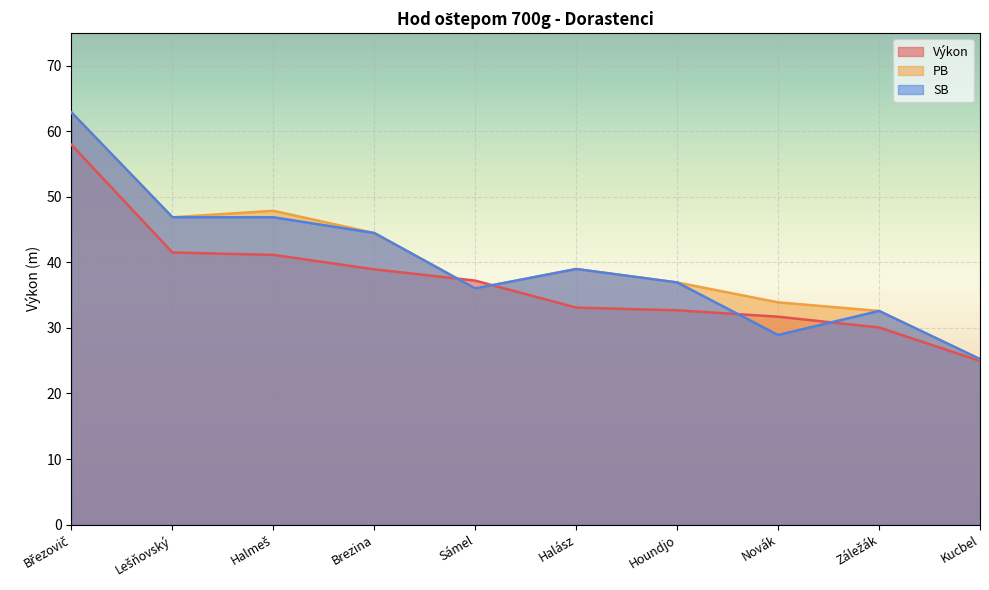

Is it true that Výkon equals 30.1 at Záležák?

True